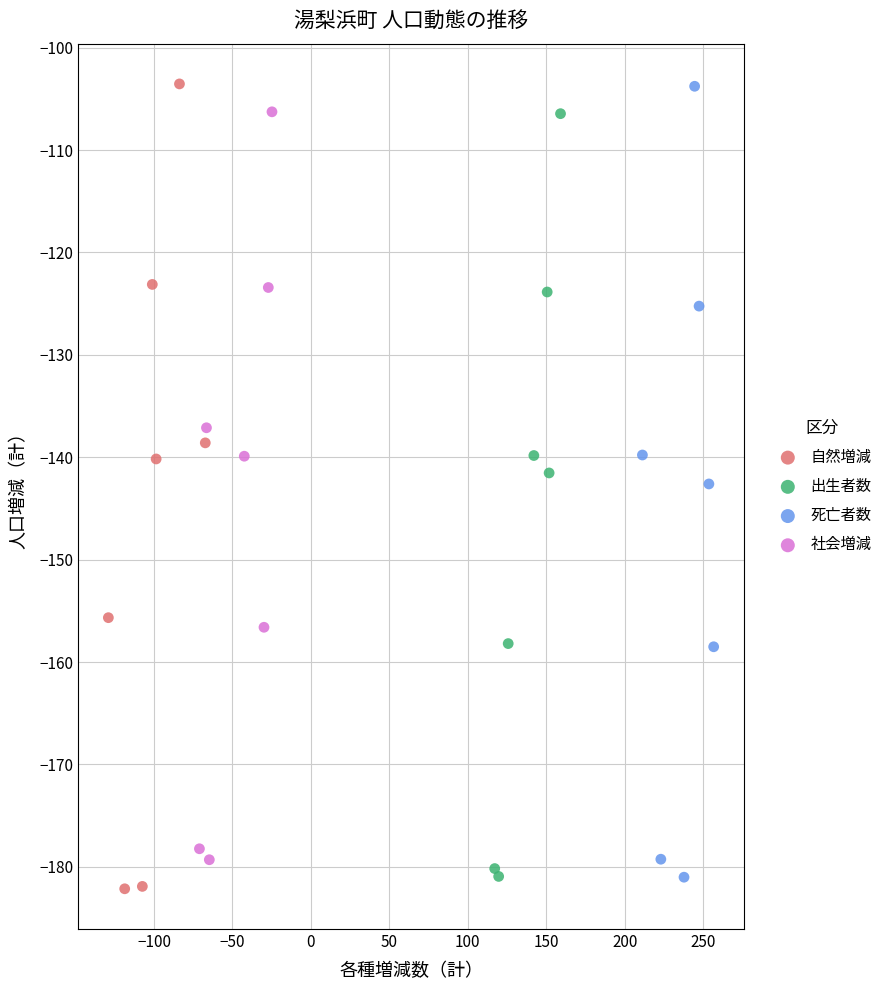

Which series has the largest Y range (max minus min)?

自然増減